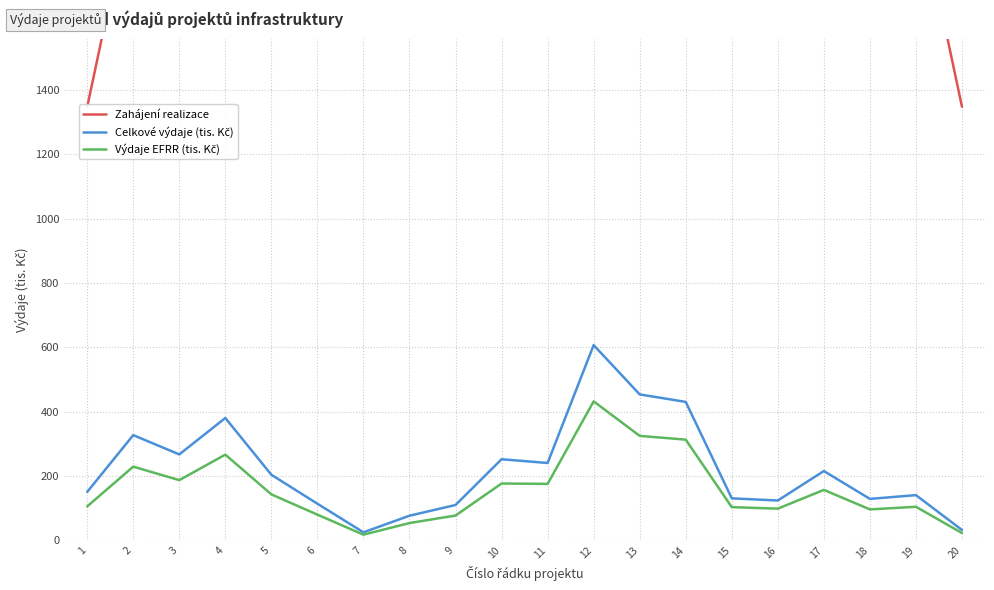

Reading left to right, extract all data points from this chart.

Zahájení realizace: 1=1347.3	2=2021.0	3=2021.0	4=2021.0	5=2021.0	6=2021.0	7=2021.0	8=2021.0	9=2021.0	10=2021.0	11=2021.3	12=2021.3	13=2021.7	14=2021.7	15=2021.7	16=2022.0	17=2022.3	18=2023.0	19=2022.3	20=1348.0
Celkové výdaje (tis. Kč): 1=150.0	2=326.7	3=266.7	4=380.0	5=203.3	6=113.3	7=24.3	8=76.0	9=109.3	10=251.7	11=240.0	12=606.7	13=453.3	14=430.0	15=130.0	16=123.3	17=215.0	18=128.3	19=140.0	20=31.7
Výdaje EFRR (tis. Kč): 1=105.0	2=228.7	3=186.7	4=266.0	5=142.3	6=79.3	7=17.0	8=53.2	9=76.5	10=176.2	11=175.0	12=431.7	13=324.3	14=312.7	15=102.7	16=98.0	17=156.3	18=95.7	19=103.8	20=22.2